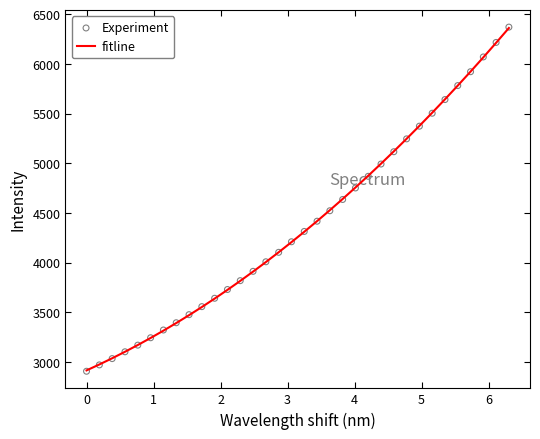

Which series reaches the minimum Y coordinate?

Experiment